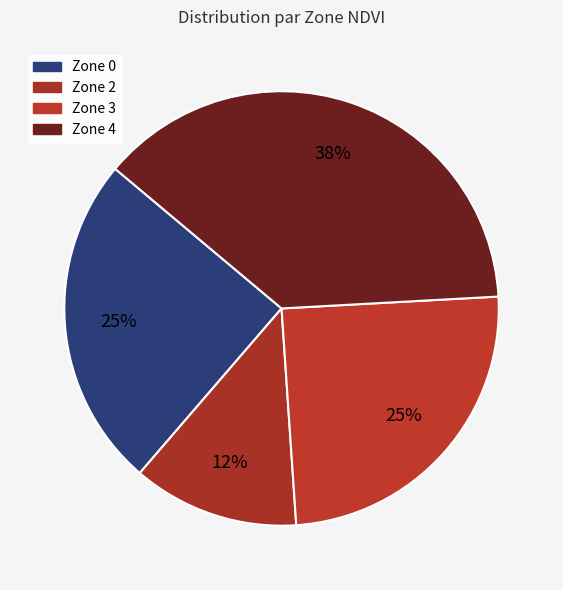

Which slice is the largest?

Zone 4